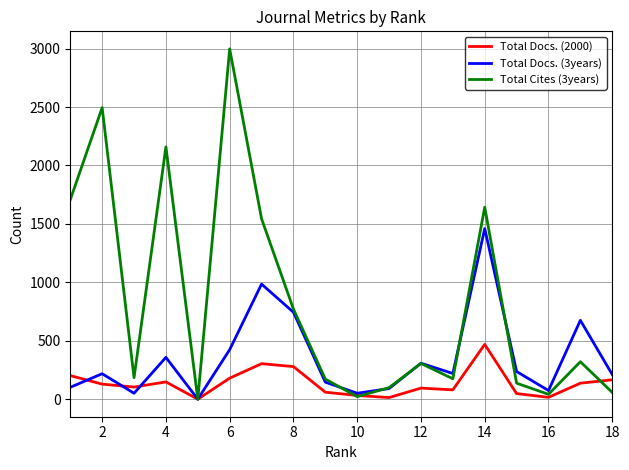

True or false: Total Cites (3years) and Total Docs. (2000) cross at least once.

True